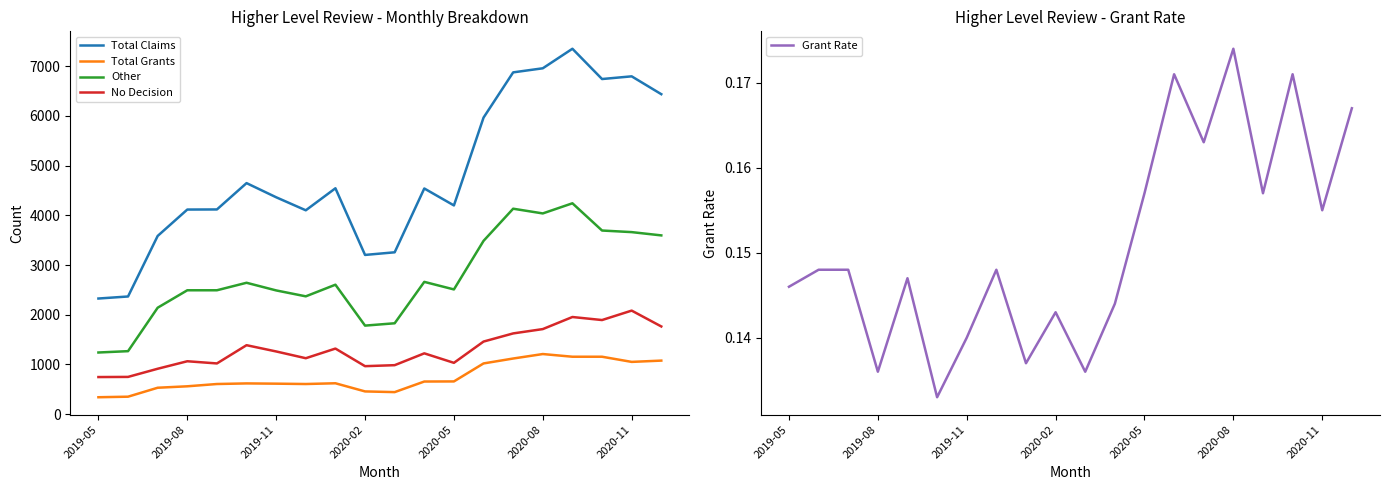

How many lines are shown in the chart?

5